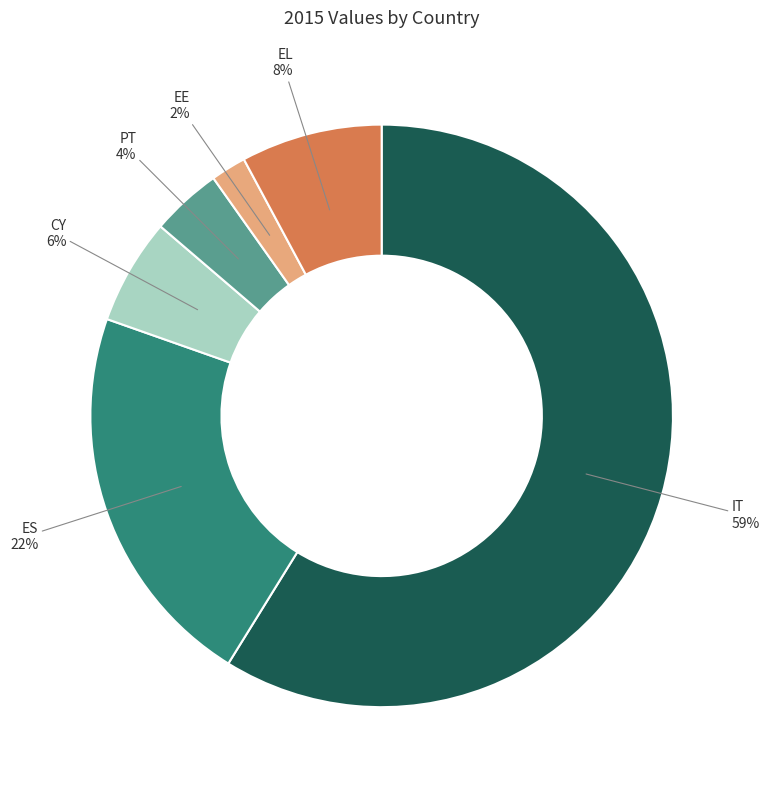

To the nearest percent, what portion does EE represent?

2%